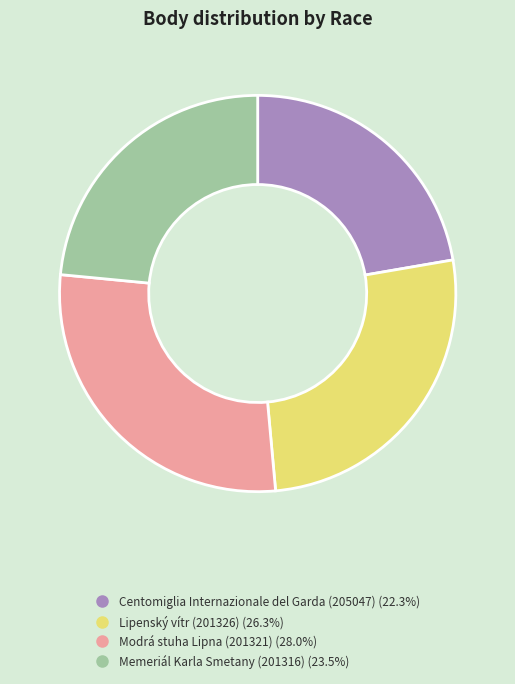

Is there any slice that represents more than half of the pie?

No